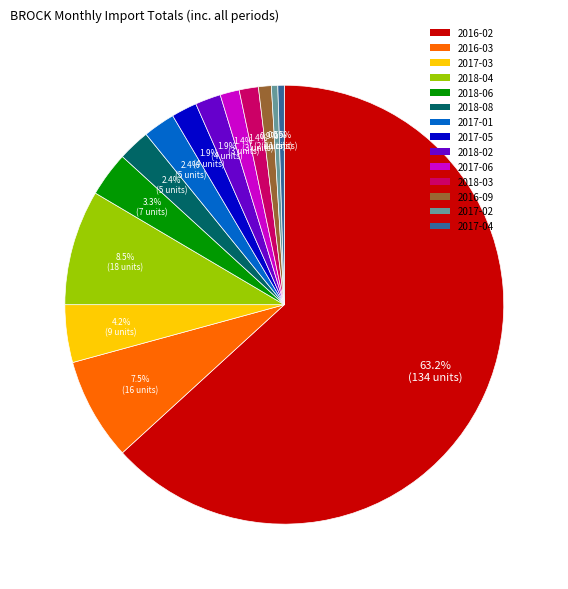

What is the ratio of the value at 2017-03 to the value at 2017-02?

9.0